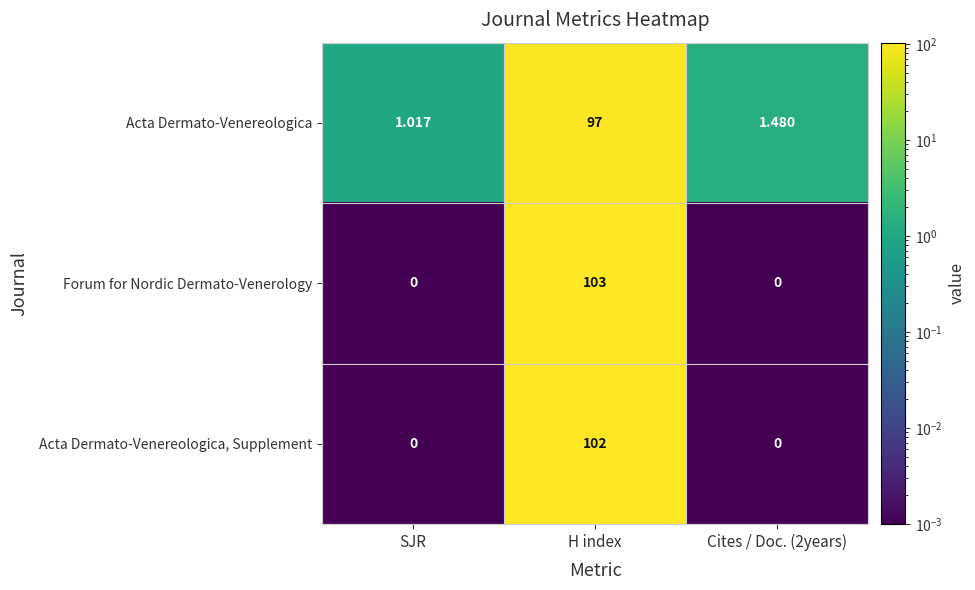

Which series has the widest spread of values?

Forum for Nordic Dermato-Venerology